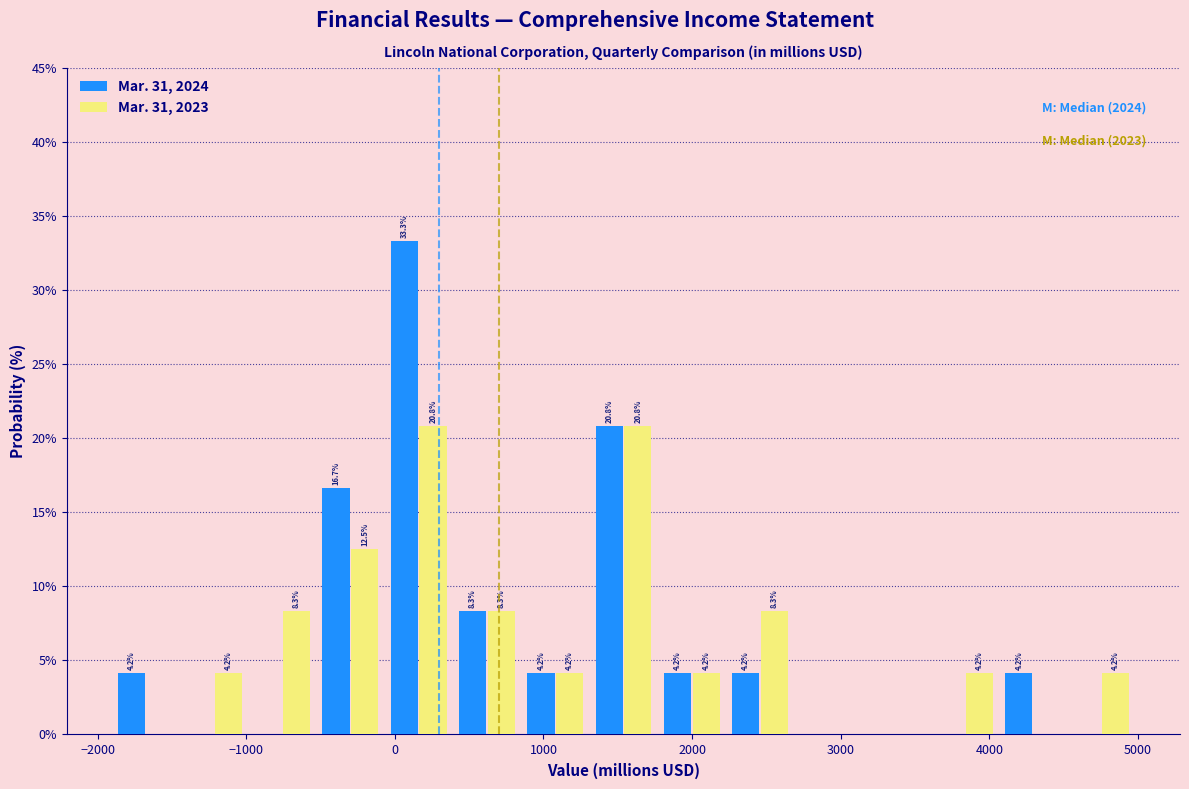

In the Mar. 31, 2024 series, which range on the x-axis has the tallest bar?

-100 to 400